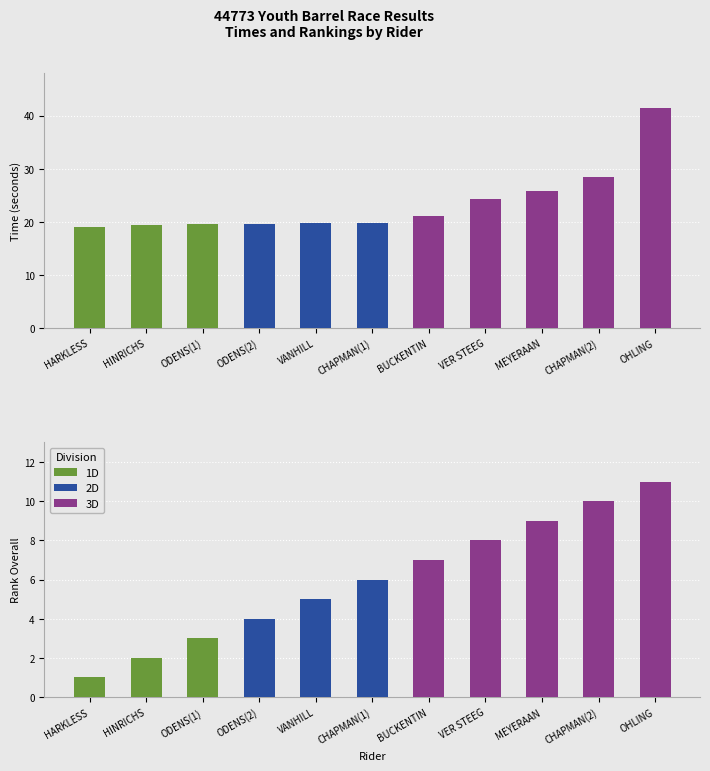

What is the value of the Time bar at the 3rd from the left?

19.5